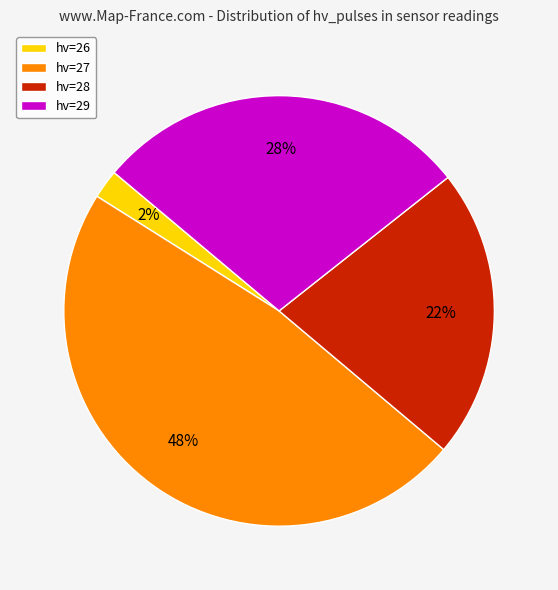

How many slices are in this pie chart?

4